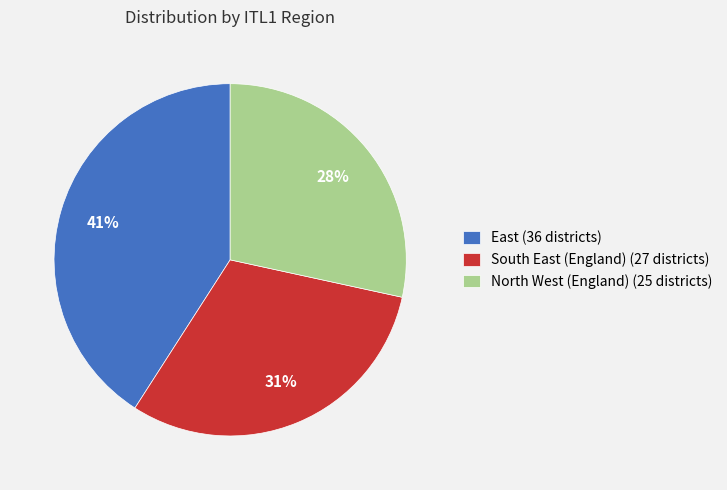

How many slices are in this pie chart?

3